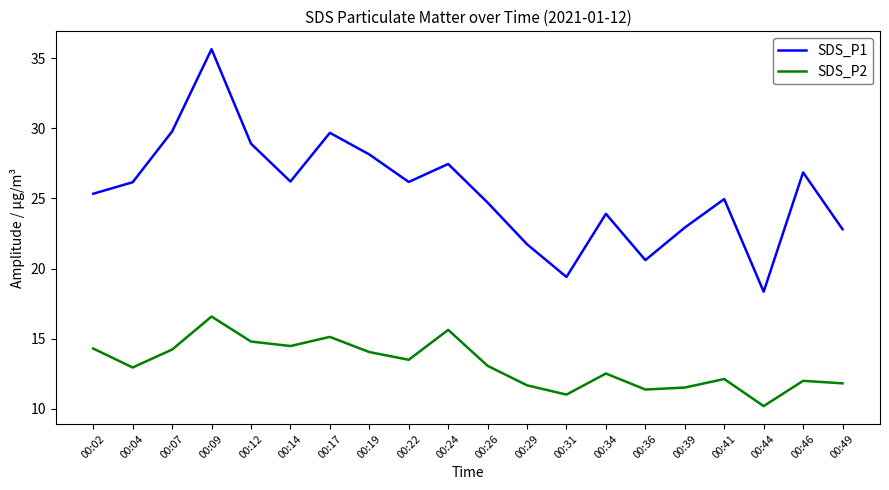

Which series changed the most between 00:02 and 00:07?

SDS_P1